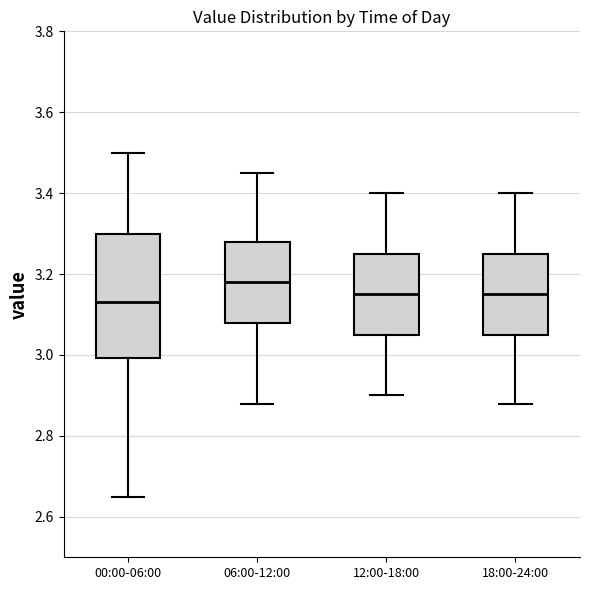

Reading left to right, transcribe this box plot: for each box, give where its median line is, the range the box spans, and where its two whiskers end, as read against the y-axis. The values are not printed on the chart, so give them approximately, as read against the axis.

00:00-06:00: median 3.14, box 3.00 to 3.30, whiskers 2.66 to 3.50
06:00-12:00: median 3.18, box 3.08 to 3.28, whiskers 2.88 to 3.46
12:00-18:00: median 3.16, box 3.06 to 3.26, whiskers 2.90 to 3.40
18:00-24:00: median 3.16, box 3.06 to 3.26, whiskers 2.88 to 3.40